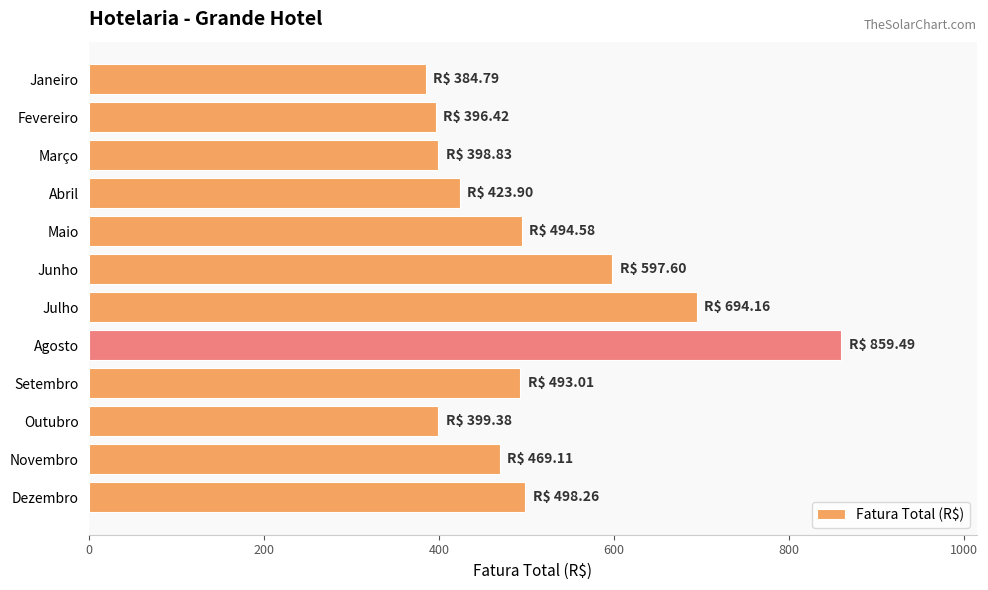

Approximately how many times larger is the value at Abril compared to Maio?

0.9